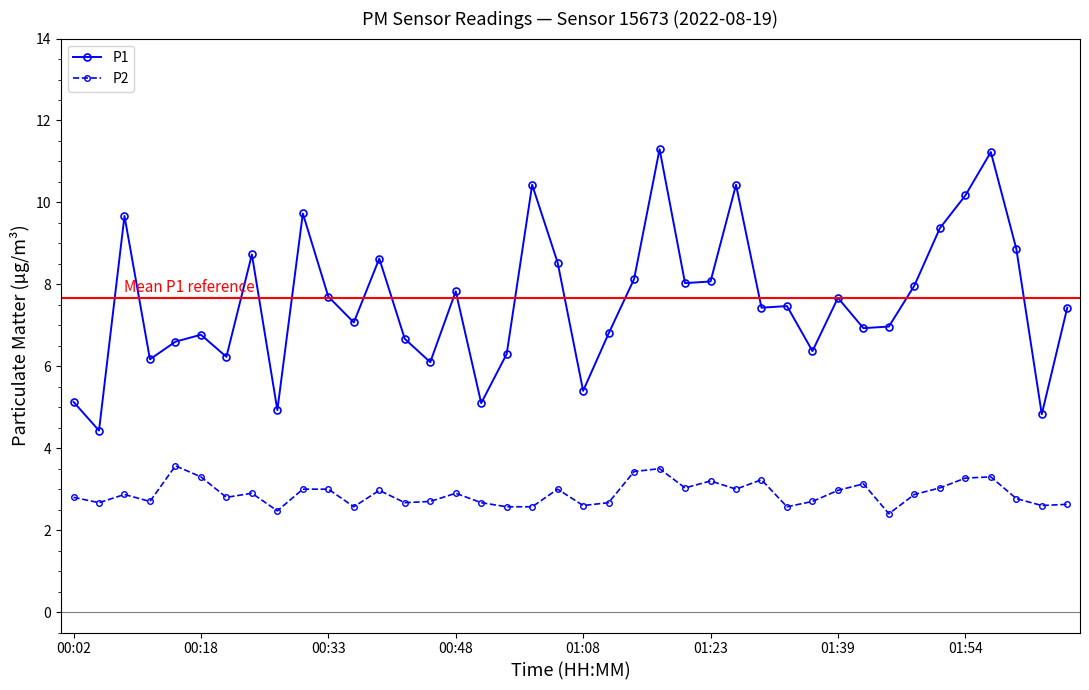

What are all the series names shown in the legend?

P1, P2